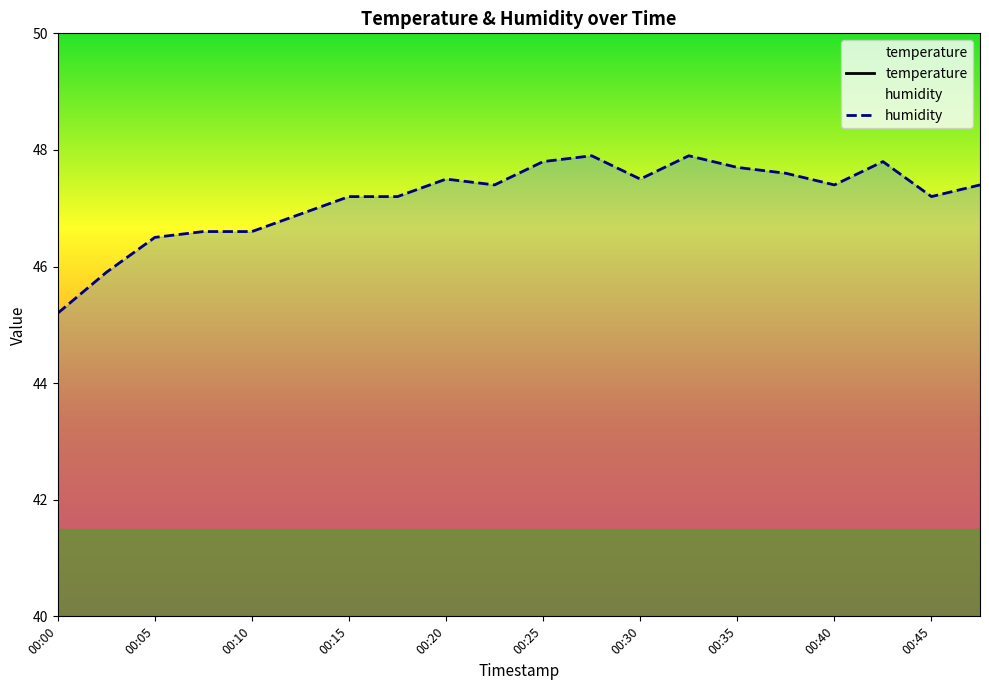

Is the value of humidity at 00:43 greater than the value of temperature at 00:33?

Yes